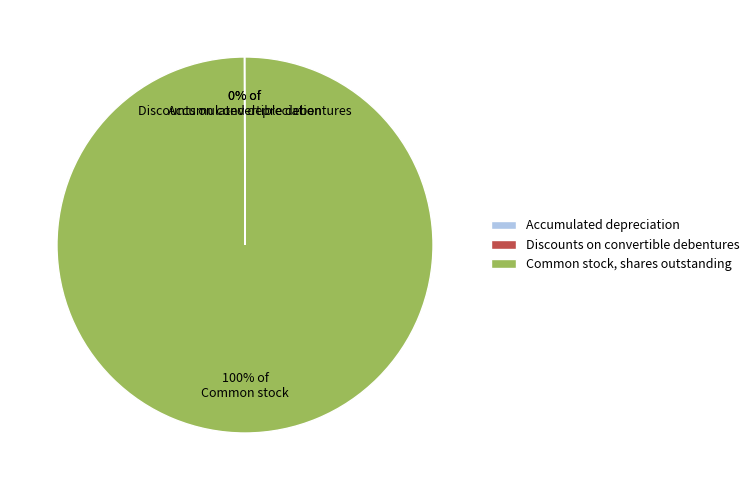

Is there a majority slice in this chart?

Yes